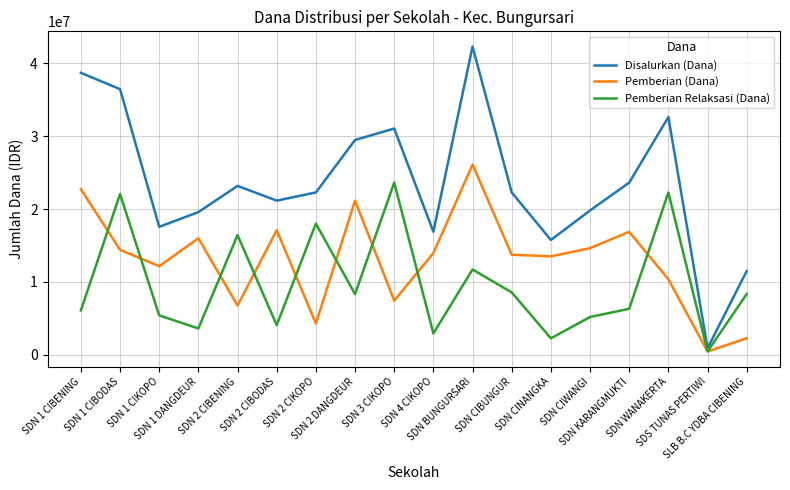

The Pemberian (Dana) series shows 13500000 at SDN CINANGKA. True or false?

True